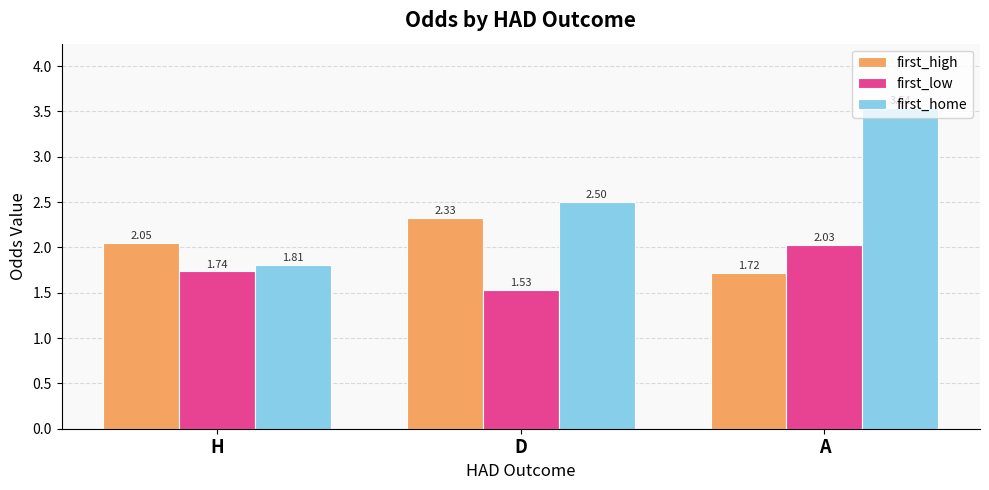

How many values in the first_home series are below 2?

1